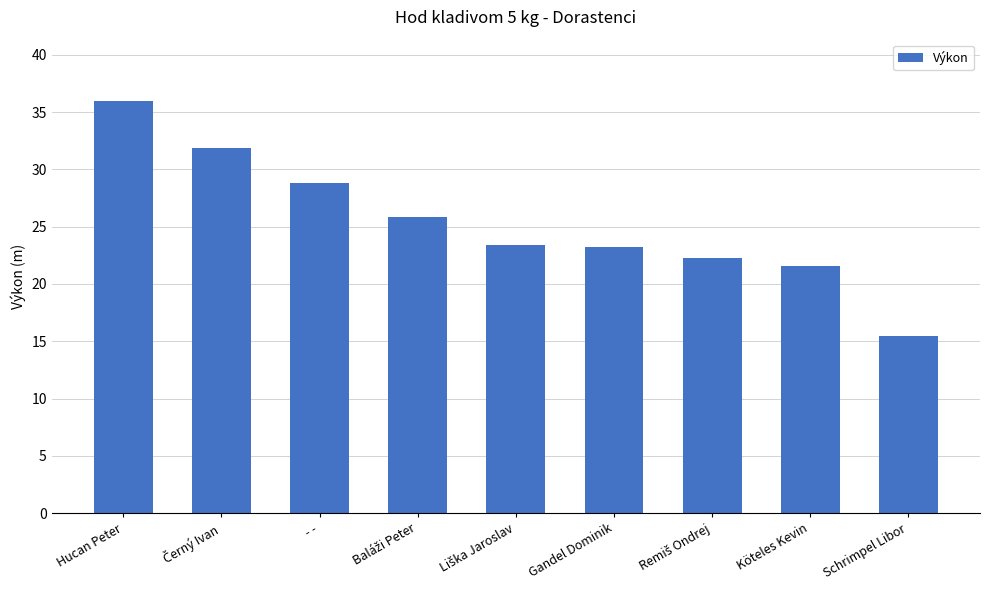

What is the label of the 9th bar from the right?

Hucan Peter